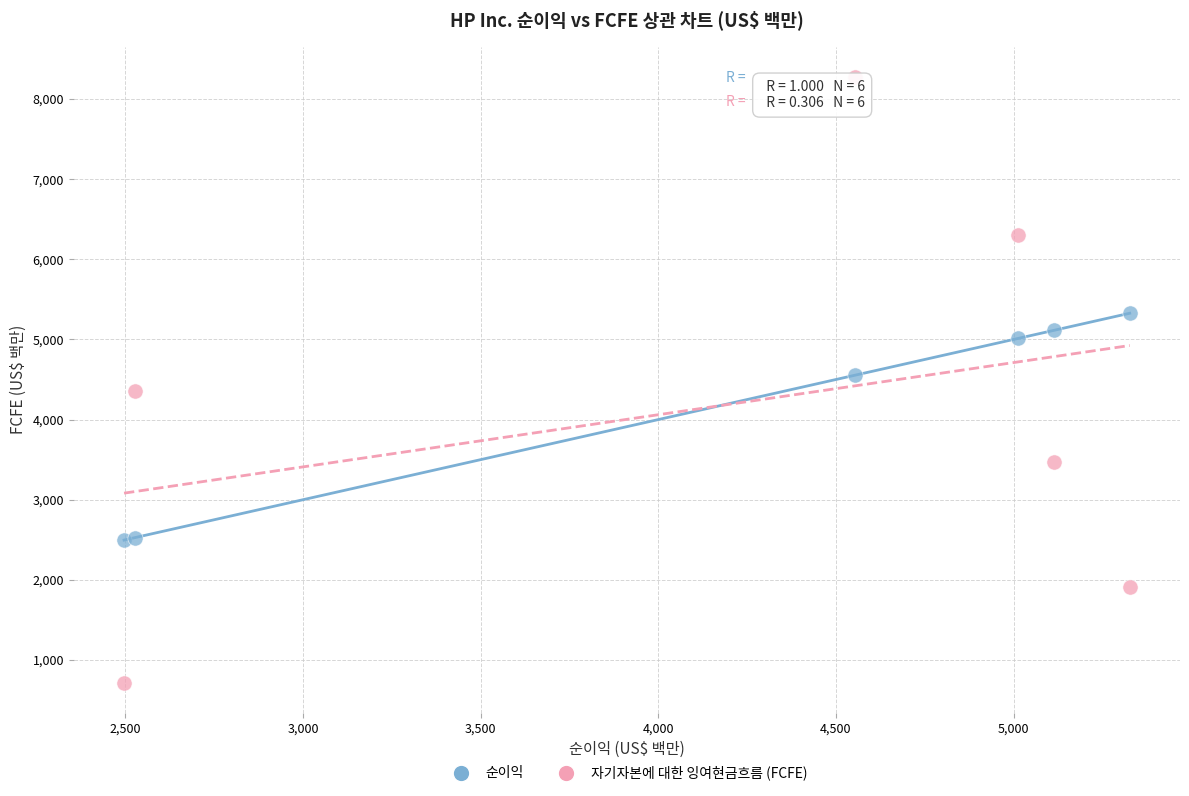

Which series contains the highest Y value?

자기자본에 대한 잉여현금흐름 (FCFE)